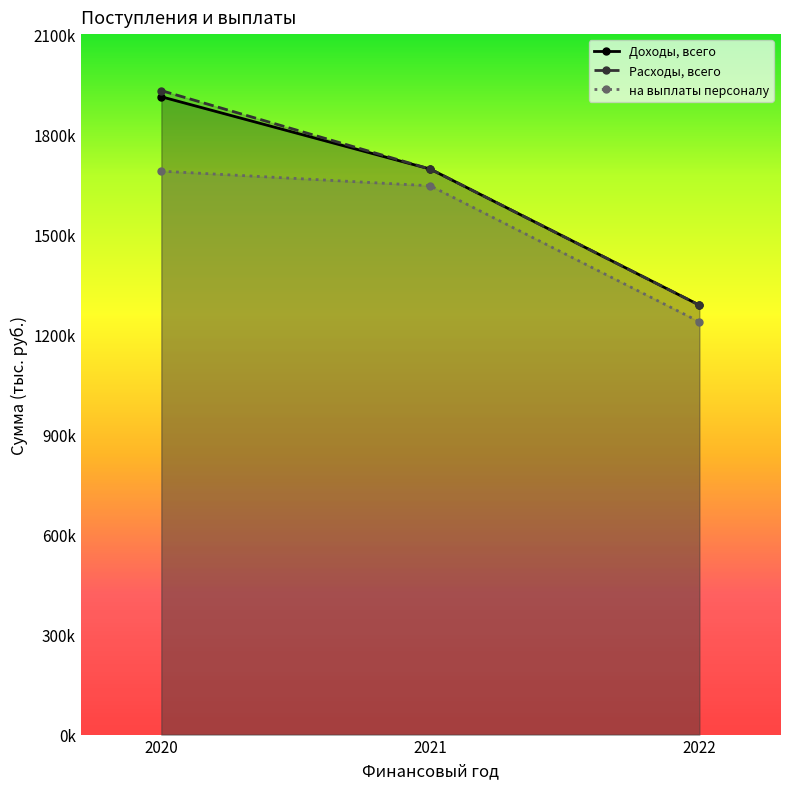

List the series in order of their peak value, highest first.

Расходы, всего, Доходы, всего, на выплаты персоналу